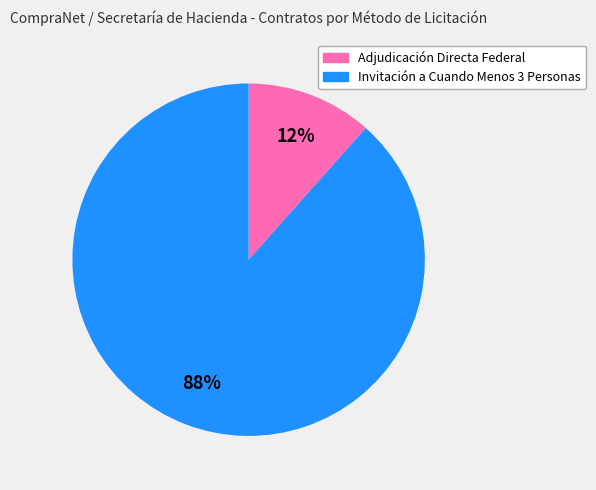

Is it true that Adjudicación Directa Federal is 12% of the pie?

True